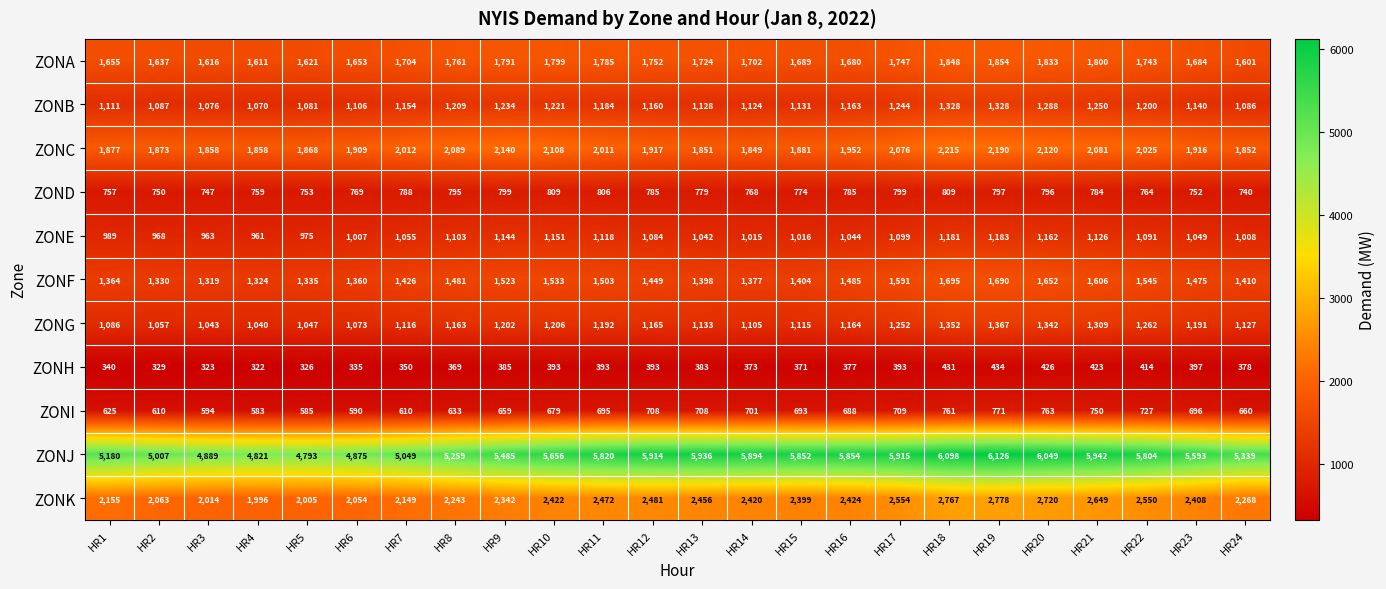

At HR22, list the series in order from largest to smallest.

ZONJ, ZONK, ZONC, ZONA, ZONF, ZONG, ZONB, ZONE, ZOND, ZONI, ZONH